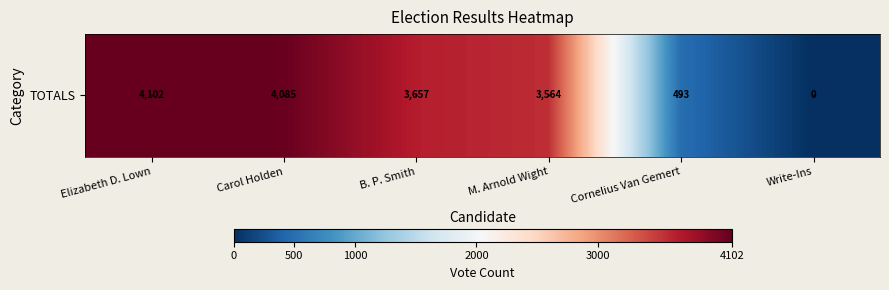

What is the difference between the maximum and minimum values?

4102